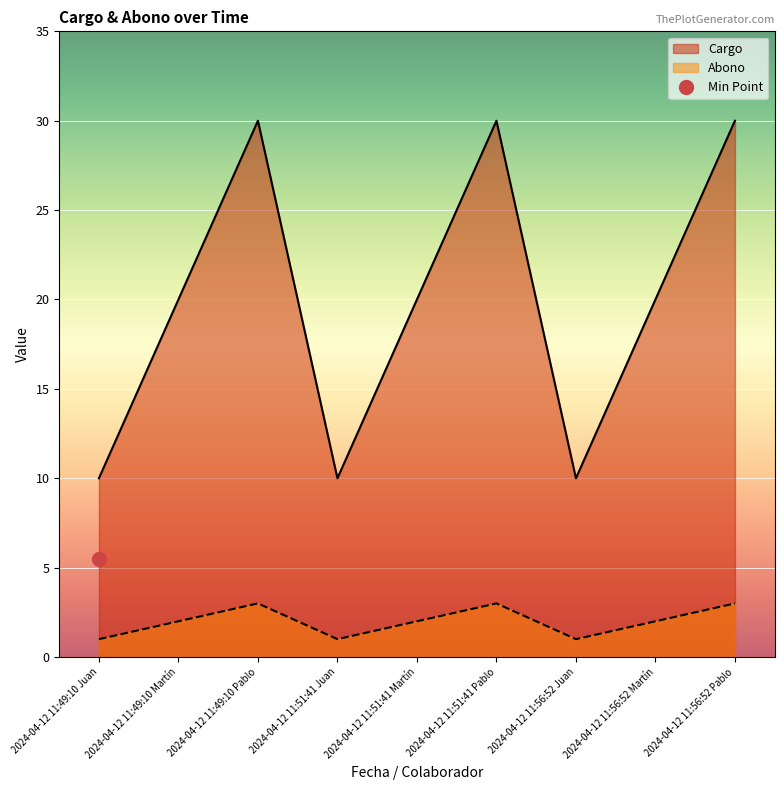

What is the label of the 1st point from the right?

2024-04-12 11:56:52 Pablo